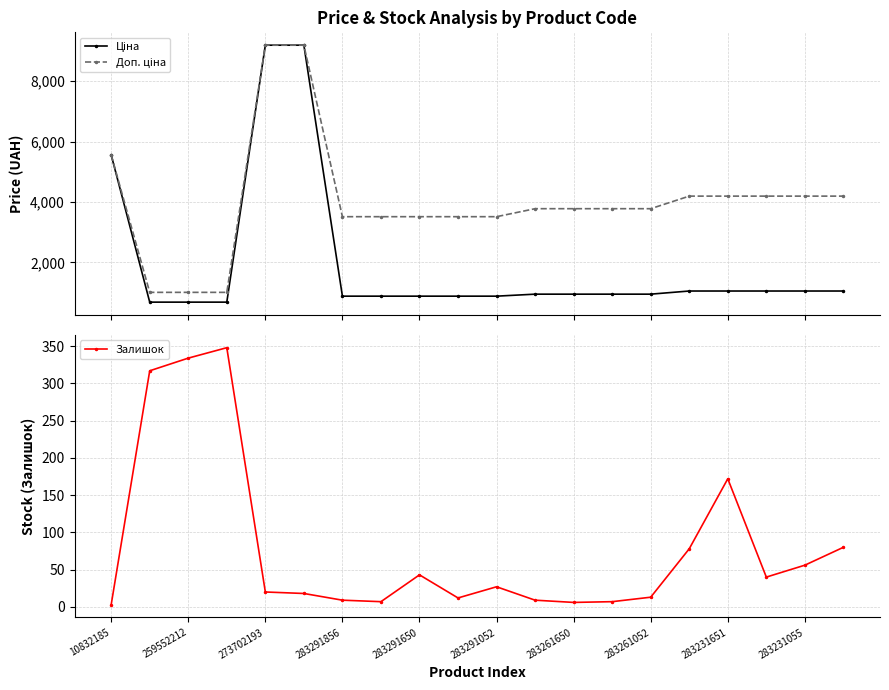

Which category has the lowest value across all series?

10832185